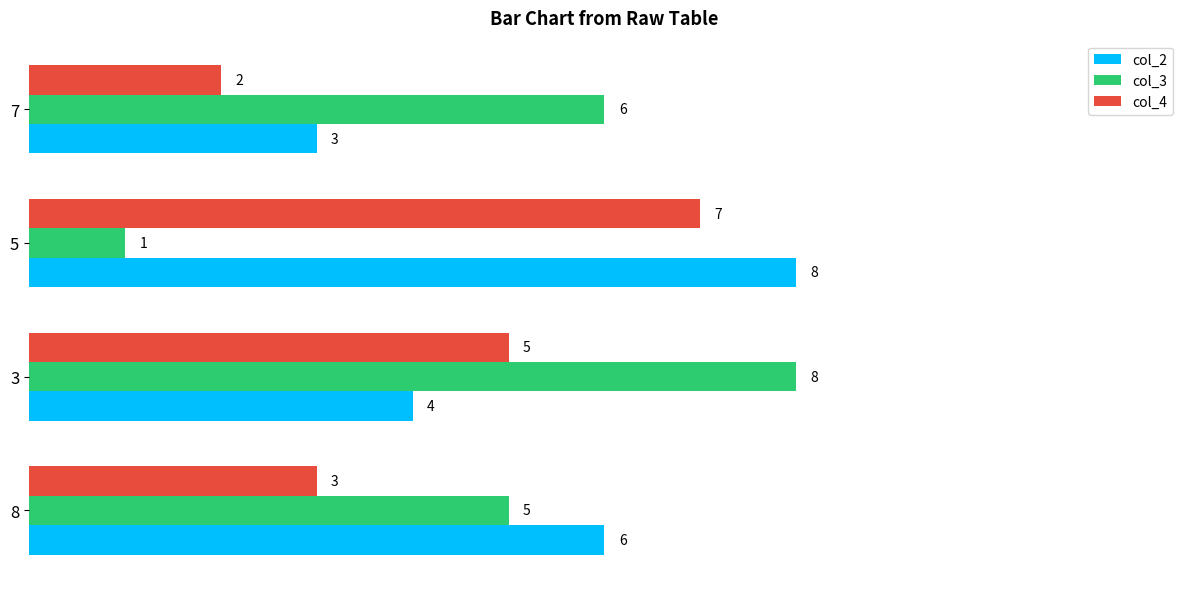

Which series changed the most between 3 and 7?

col_4